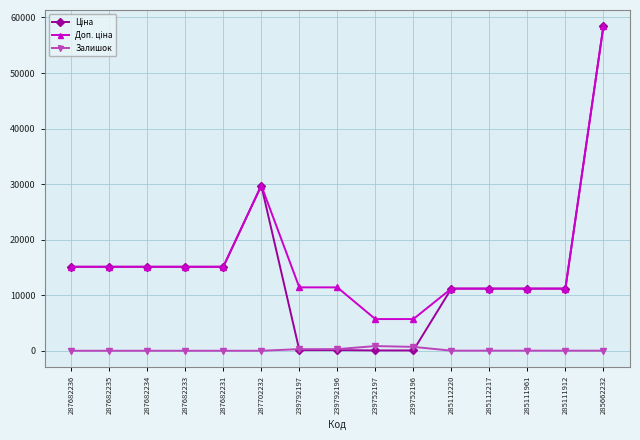

True or false: Залишок has a value of 0.0 at 287682233.

True